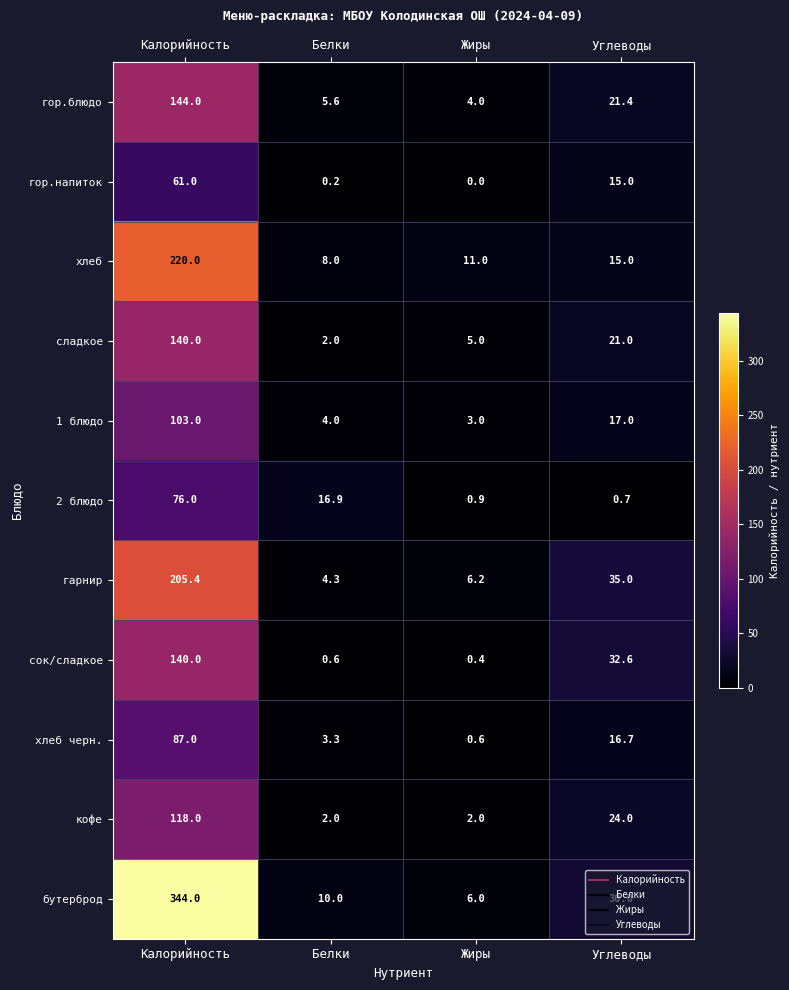

Which series has the widest spread of values?

бутерброд